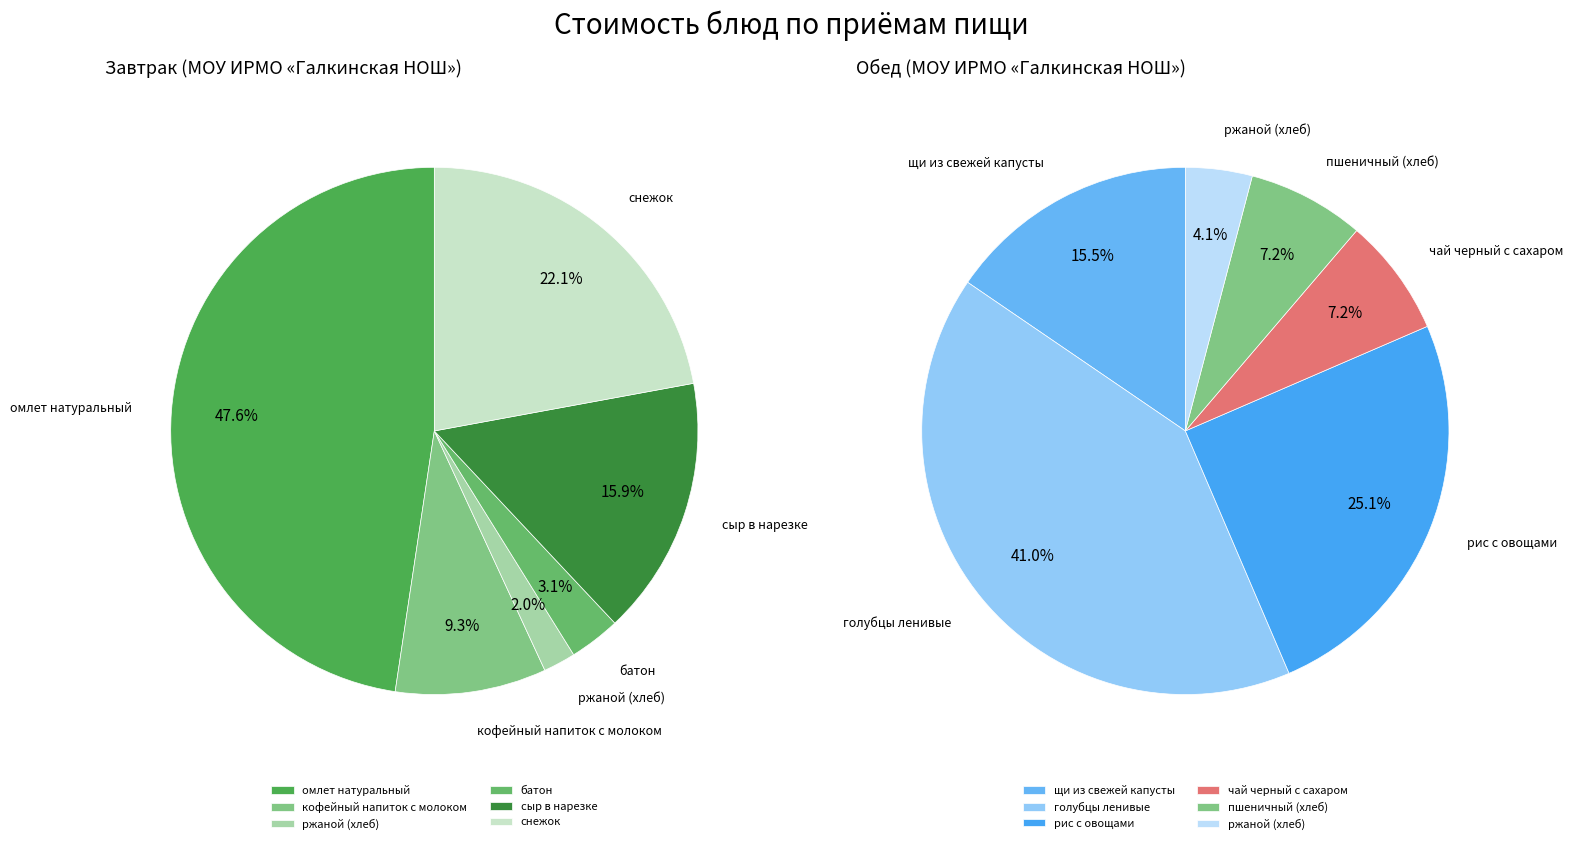

Count the number of slices in the pie.

6